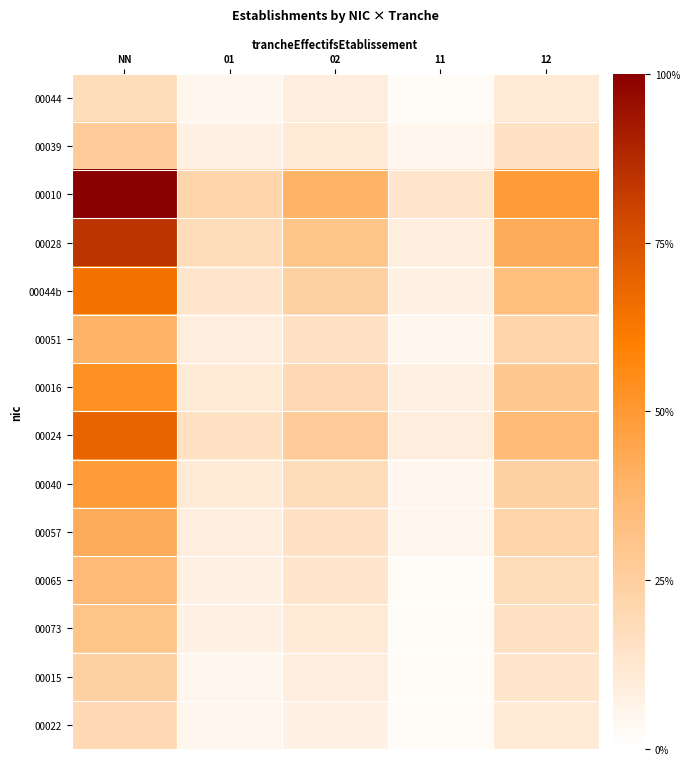

What is the difference between the highest and lowest values at 11?

11.1